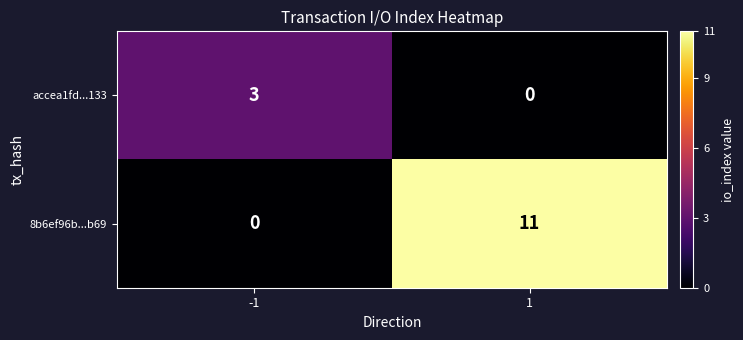

What is the difference between the accea1fd...133 values at -1 and 1?

3